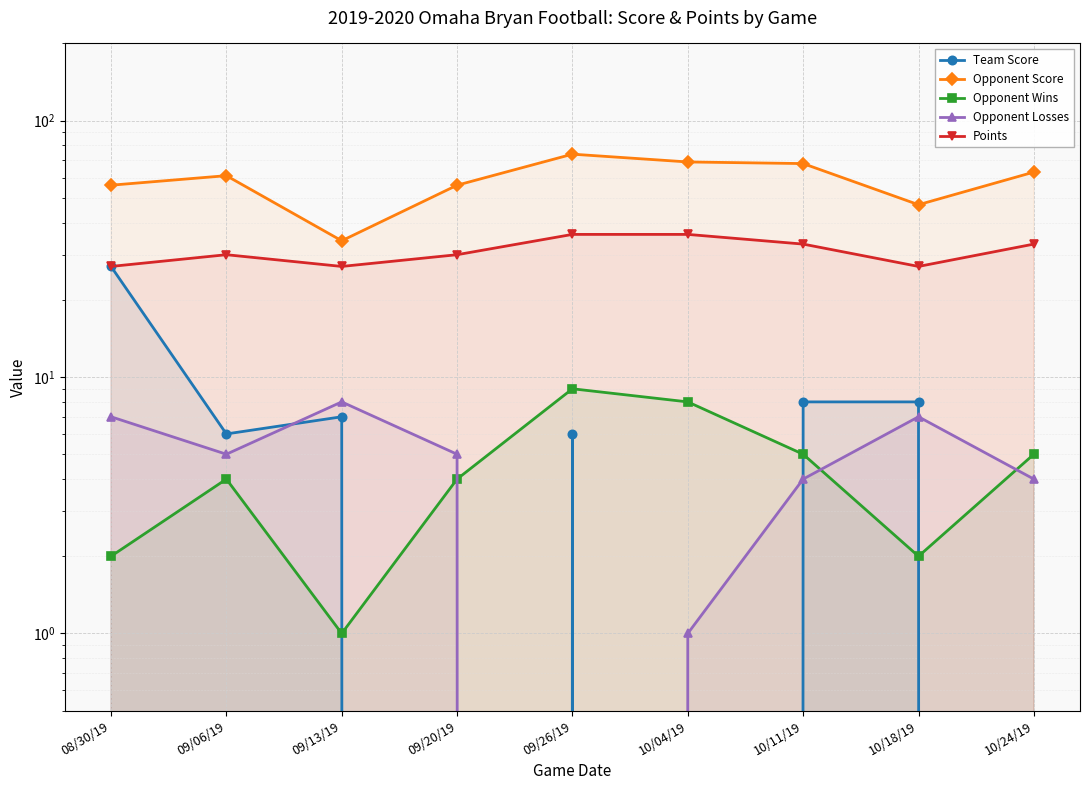

Which label corresponds to the largest value in the chart?

09/26/19